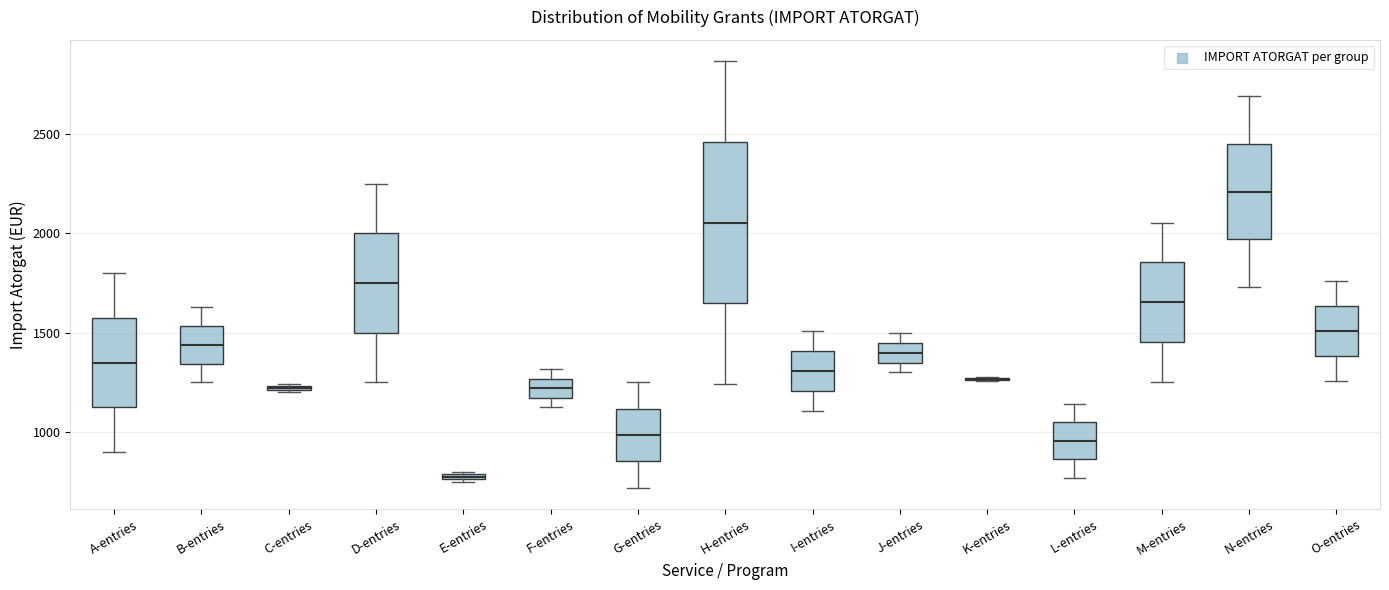

Where does the median line of the box for M-entries sit on the y-axis? The values are not printed on the chart, so give them approximately, as read against the axis.

1650